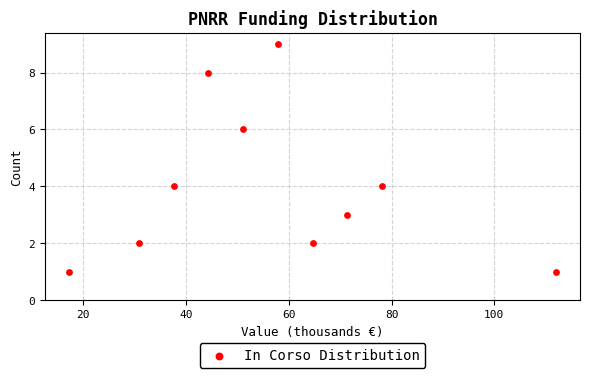

What is the range of Y values (max minus min)?

8